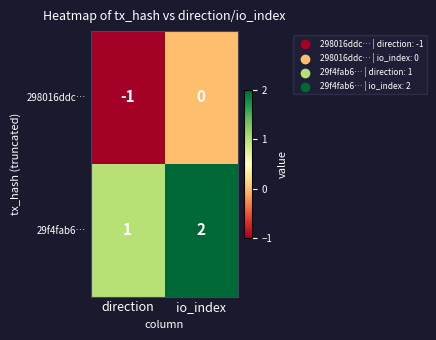

Is it true that 29f4fab6… equals 1 at direction?

True